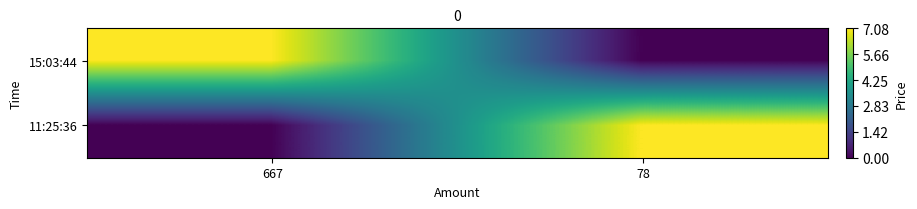

Which series has the largest range (max minus min)?

11:25:36